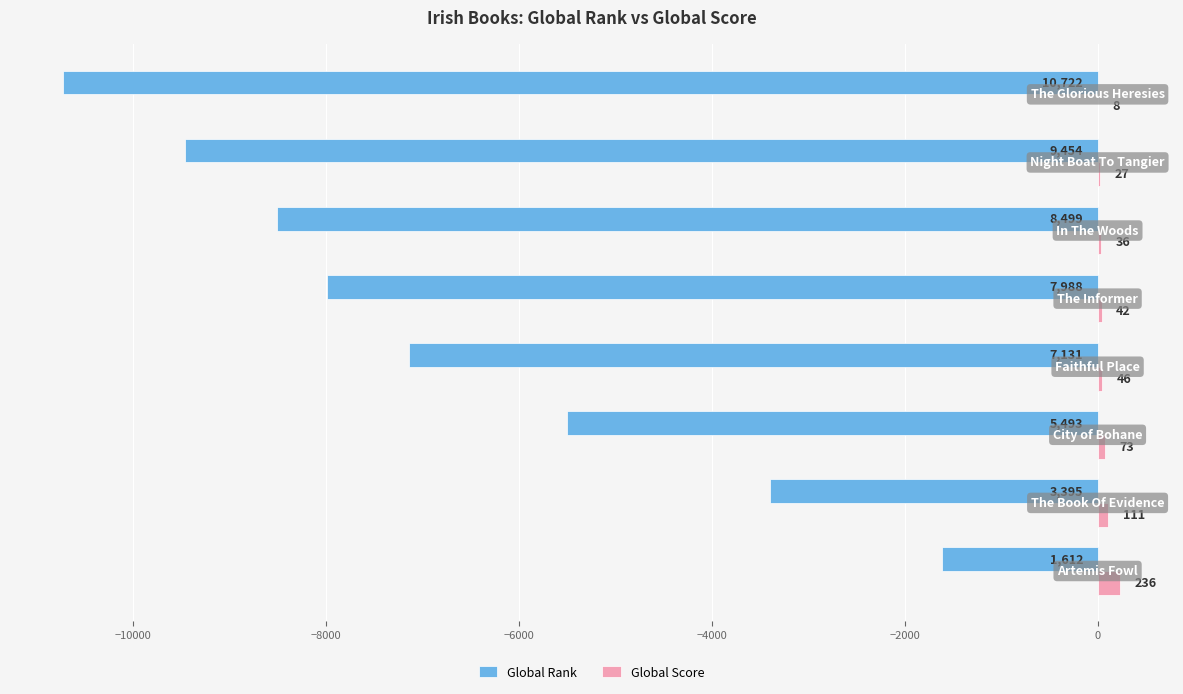

What is the sum of all Global Score values?

579